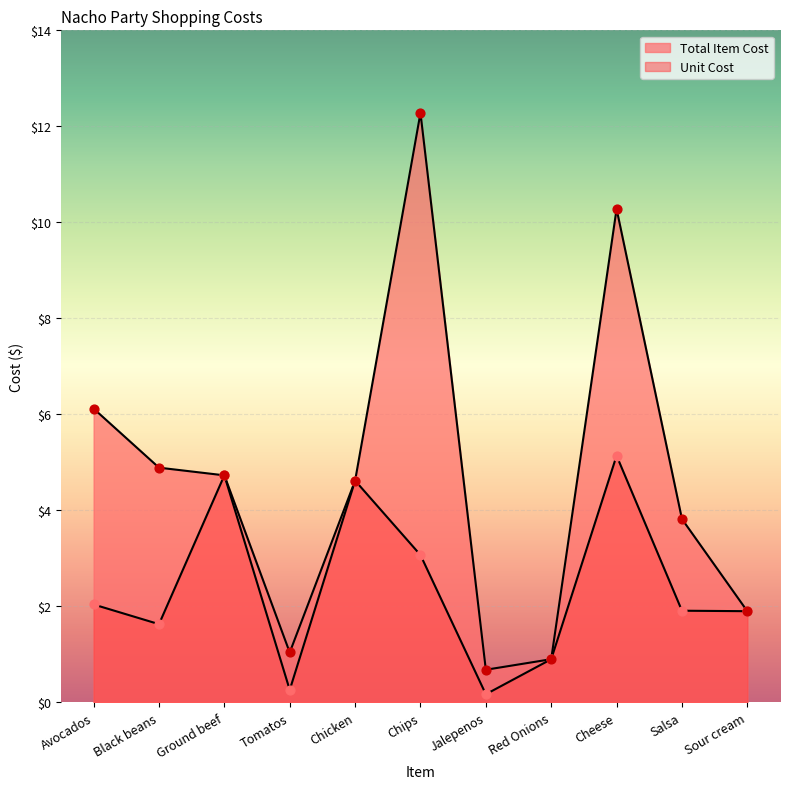

At how many categories does at least one series exceed 5?

3